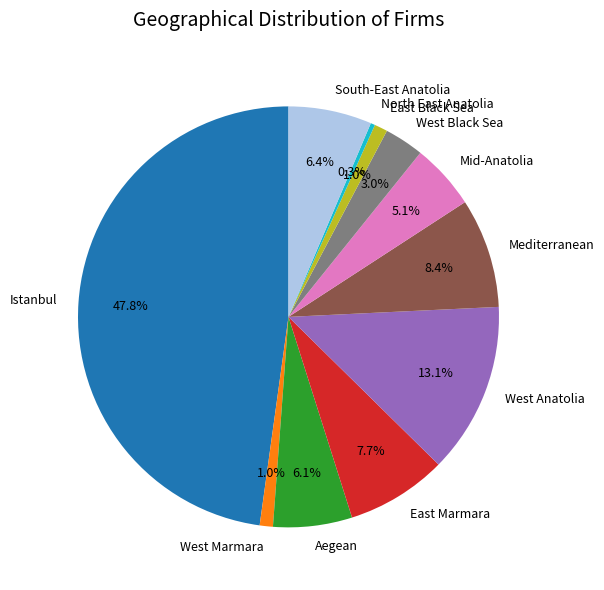

What is the largest slice in the pie chart?

Istanbul